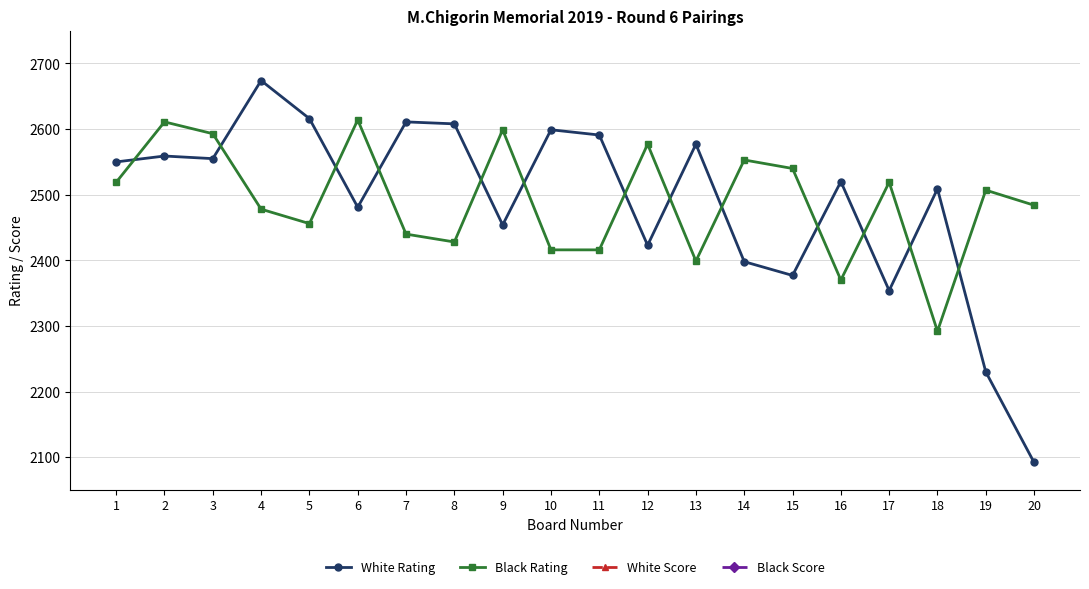

Reading left to right, extract all data points from this chart.

White Rating: 2550.0	2559.0	2555.0	2674.0	2616.0	2481.0	2611.0	2608.0	2454.0	2599.0	2591.0	2423.0	2577.0	2398.0	2377.0	2520.0	2354.0	2509.0	2230.0	2092.0
Black Rating: 2519.0	2611.0	2593.0	2478.0	2456.0	2614.0	2440.0	2428.0	2599.0	2416.0	2416.0	2577.0	2399.0	2553.0	2540.0	2370.0	2519.0	2292.0	2507.0	2484.0
White Score: 5.0	4.5	4.5	4.0	4.0	4.0	4.0	4.0	4.0	4.0	4.0	4.0	4.0	4.0	4.0	4.0	4.0	4.0	4.0	4.0
Black Score: 5.0	4.5	4.5	4.5	4.0	4.0	4.0	4.0	4.0	4.0	4.0	4.0	4.0	4.0	4.0	4.0	4.0	4.0	4.0	4.0